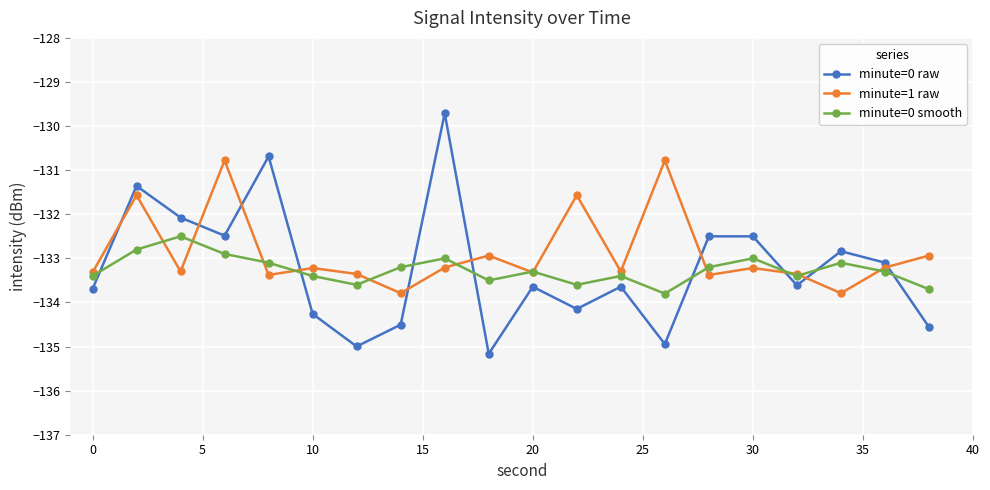

Which series ends up on top after the final intersection of minute=1 raw and minute=0 raw?

minute=1 raw